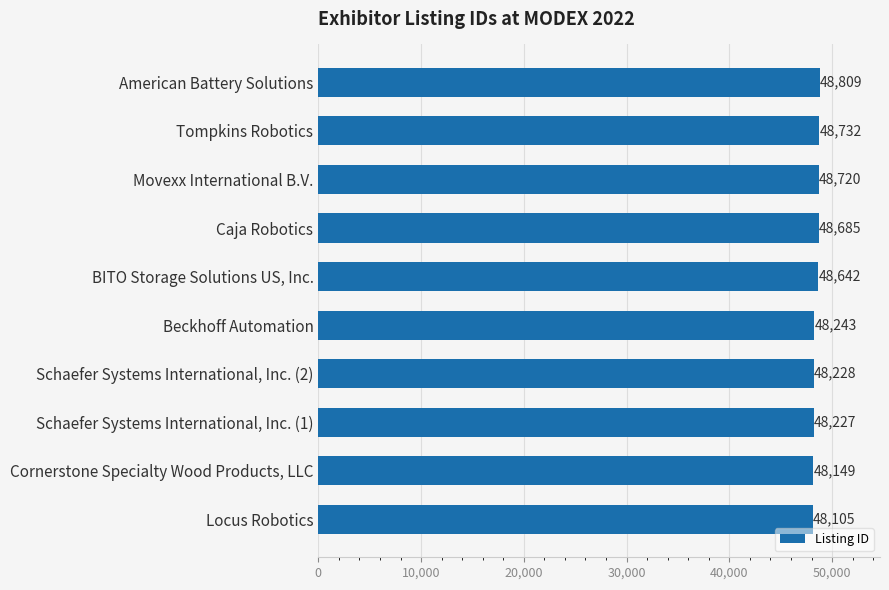

List the labels in order of value, smallest first.

Locus Robotics, Cornerstone Specialty Wood Products, LLC, Schaefer Systems International, Inc. (1), Schaefer Systems International, Inc. (2), Beckhoff Automation, BITO Storage Solutions US, Inc., Caja Robotics, Movexx International B.V., Tompkins Robotics, American Battery Solutions